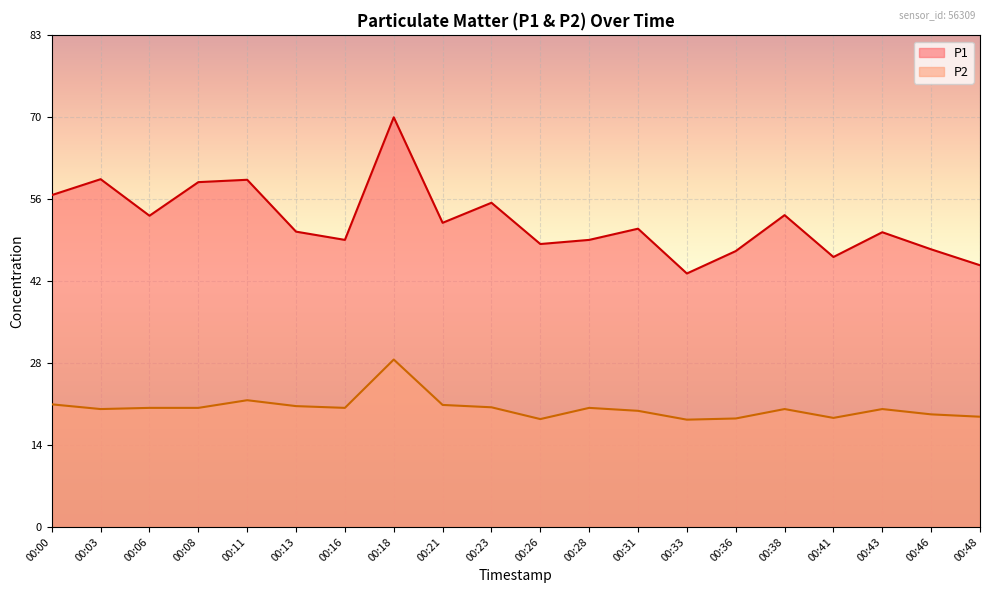

What is the value of the P2 point at the 17th from the left?

18.5